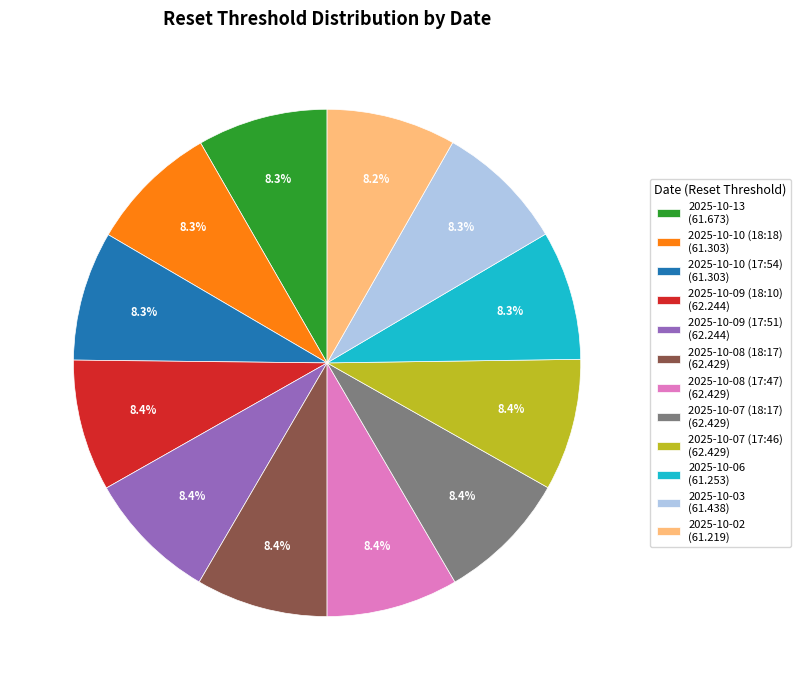

Is there a majority slice in this chart?

No